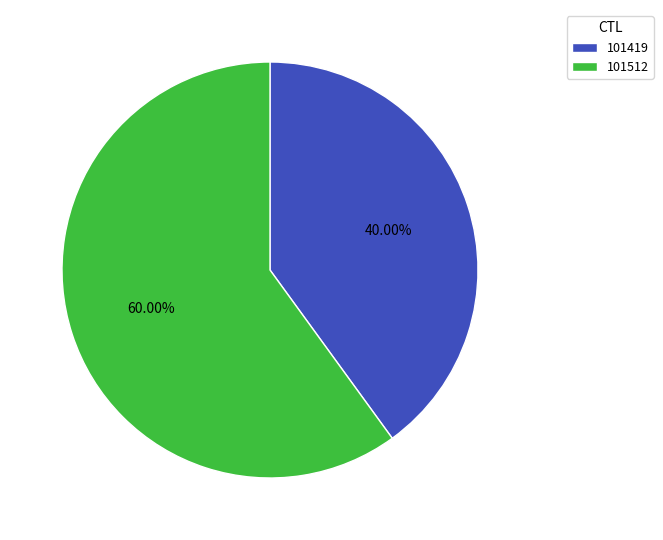

Which has a higher value, 101512 or 101419?

101512